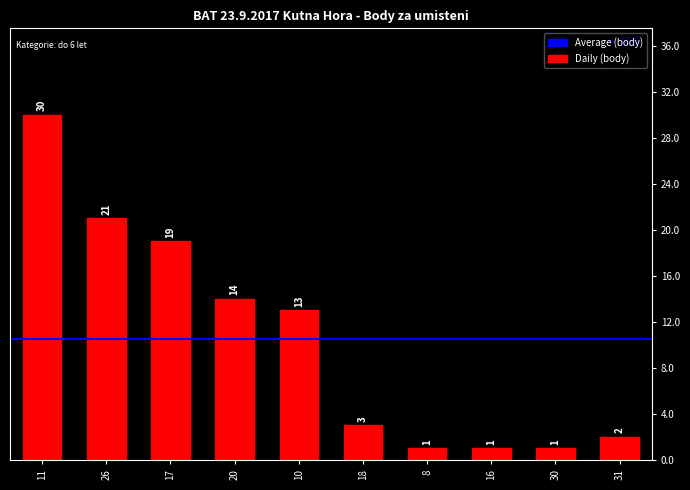

Is it true that the value at 8 is 1?

True